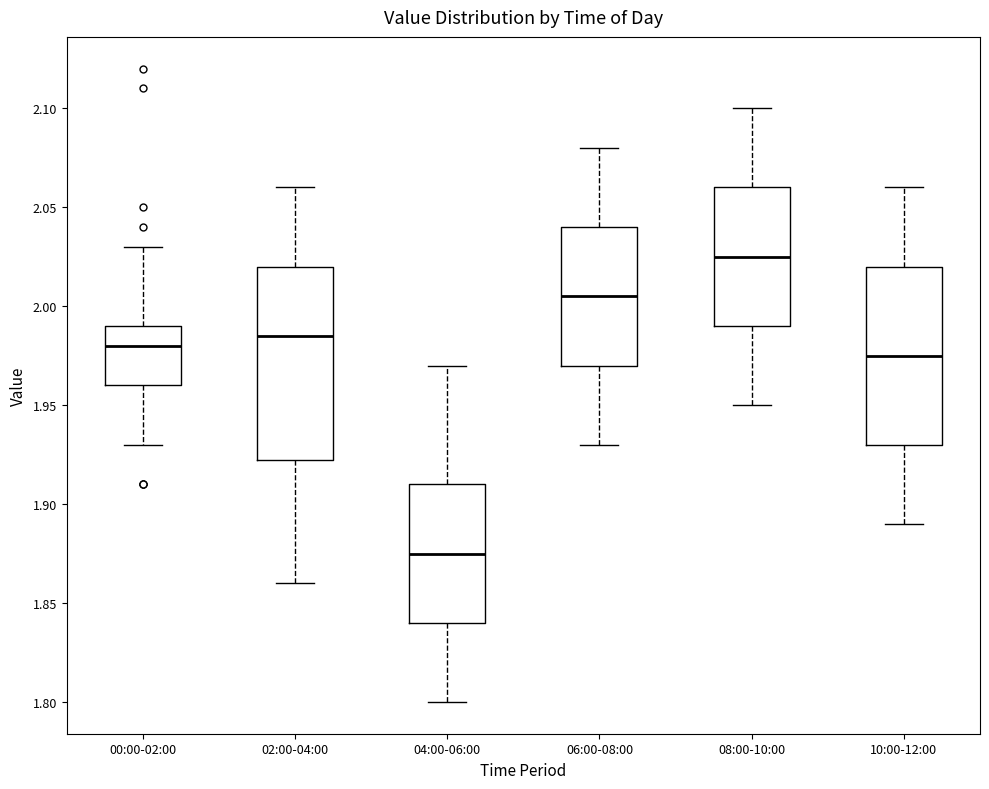

Reading left to right, transcribe this box plot: for each box, give where its median line is, the range the box spans, and where its two whiskers end, as read against the y-axis. The values are not printed on the chart, so give them approximately, as read against the axis.

00:00-02:00: median 1.980, box 1.960 to 1.990, whiskers 1.930 to 2.030
02:00-04:00: median 1.985, box 1.925 to 2.020, whiskers 1.860 to 2.060
04:00-06:00: median 1.875, box 1.840 to 1.910, whiskers 1.800 to 1.970
06:00-08:00: median 2.005, box 1.970 to 2.040, whiskers 1.930 to 2.080
08:00-10:00: median 2.025, box 1.990 to 2.060, whiskers 1.950 to 2.100
10:00-12:00: median 1.975, box 1.930 to 2.020, whiskers 1.890 to 2.060